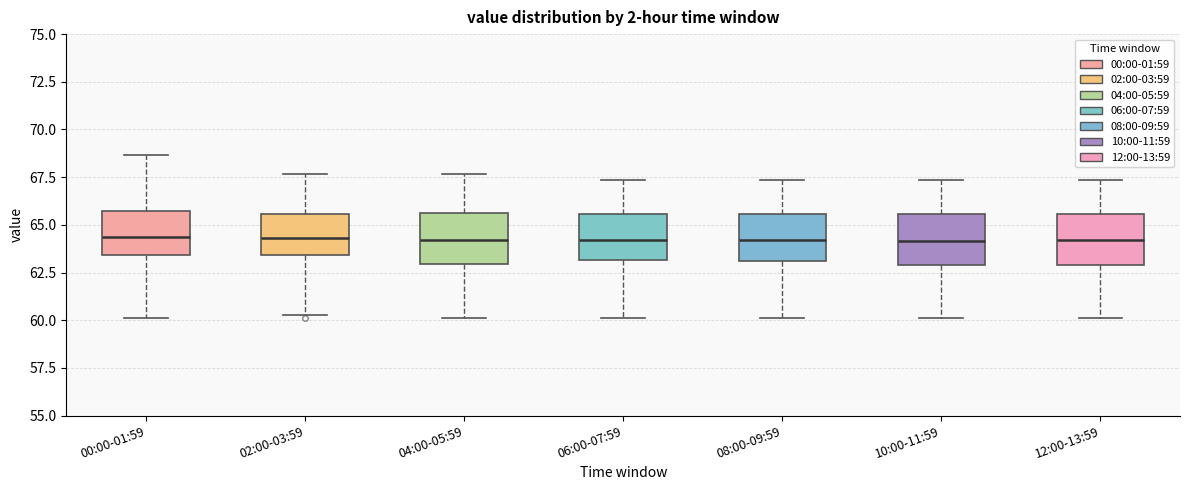

Reading left to right, transcribe this box plot: for each box, give where its median line is, the range the box spans, and where its two whiskers end, as read against the y-axis. The values are not printed on the chart, so give them approximately, as read against the axis.

00:00-01:59: median 64.5, box 63.5 to 65.5, whiskers 60.0 to 68.5
02:00-03:59: median 64.5, box 63.5 to 65.5, whiskers 60.5 to 67.5
04:00-05:59: median 64.0, box 63.0 to 65.5, whiskers 60.0 to 67.5
06:00-07:59: median 64.0, box 63.0 to 65.5, whiskers 60.0 to 67.5
08:00-09:59: median 64.0, box 63.0 to 65.5, whiskers 60.0 to 67.5
10:00-11:59: median 64.0, box 63.0 to 65.5, whiskers 60.0 to 67.5
12:00-13:59: median 64.0, box 63.0 to 65.5, whiskers 60.0 to 67.5